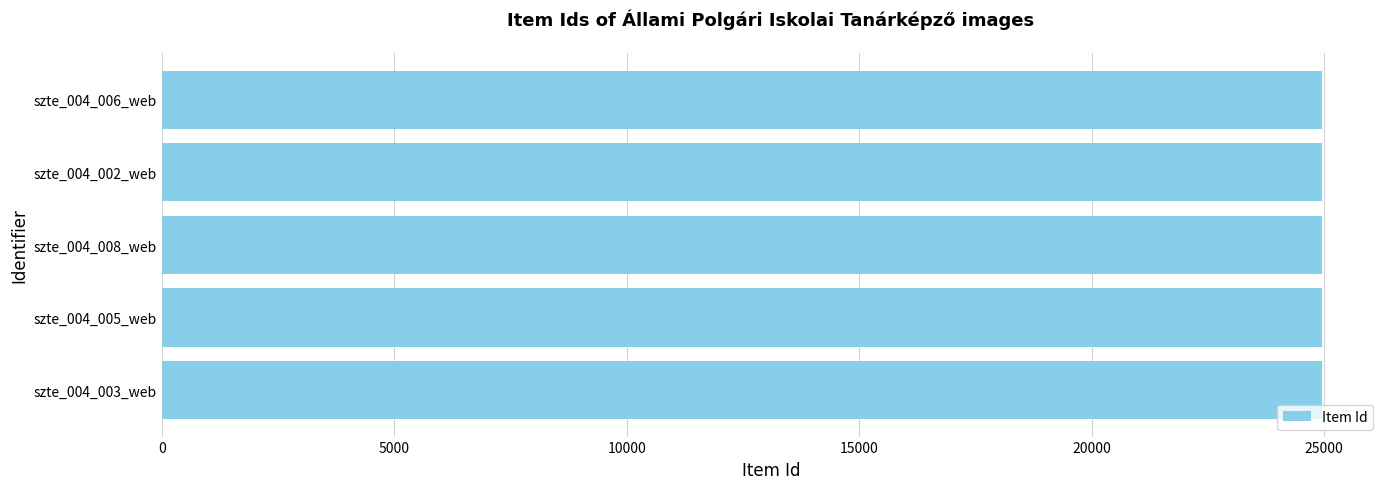

What is the smallest value displayed?

24947